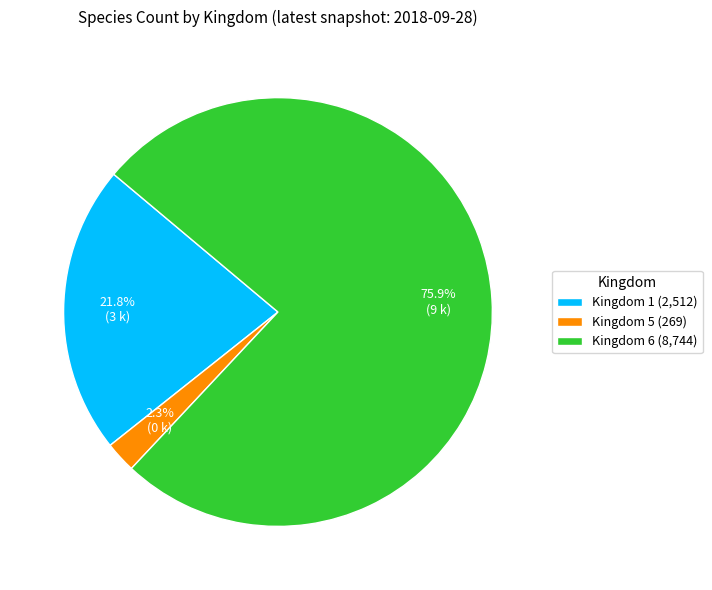

To the nearest percent, what is the average slice percentage?

33%